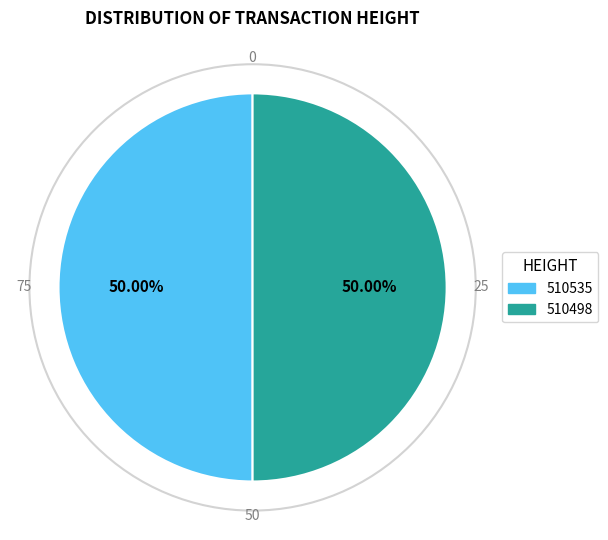

Do 510498 and 510535 together represent more than half of the pie?

Yes